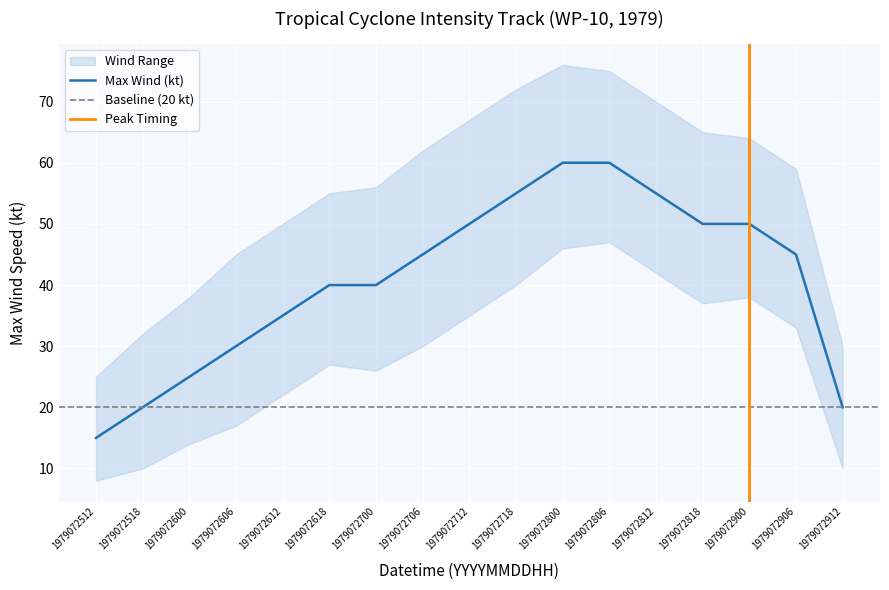

List the labels in order of Wind Lower value, largest first.

1979072806, 1979072800, 1979072812, 1979072718, 1979072900, 1979072818, 1979072712, 1979072906, 1979072706, 1979072618, 1979072700, 1979072612, 1979072606, 1979072600, 1979072518, 1979072912, 1979072512